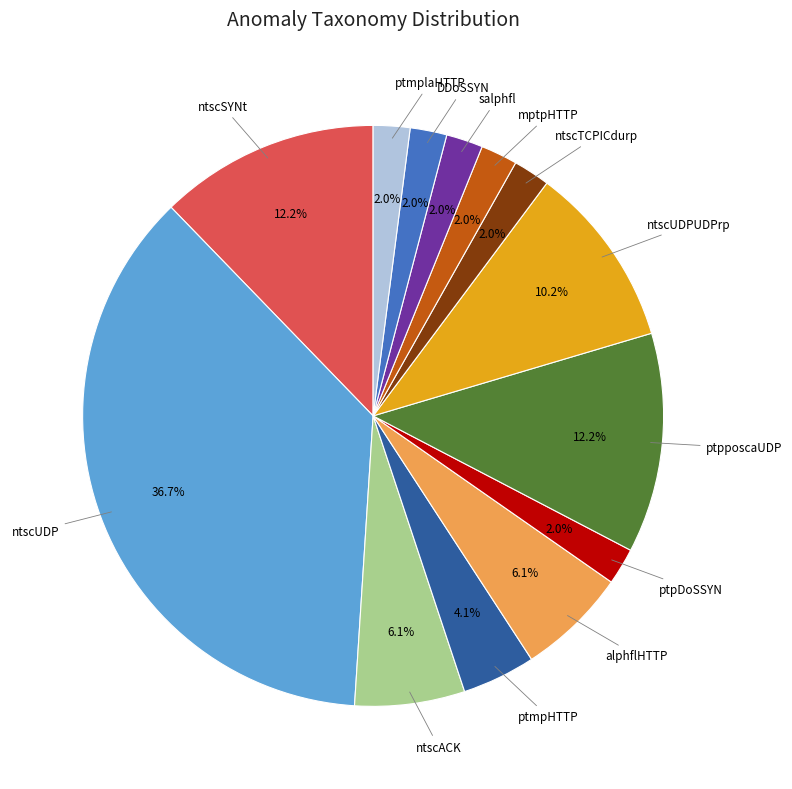

How many slices are in this pie chart?

13